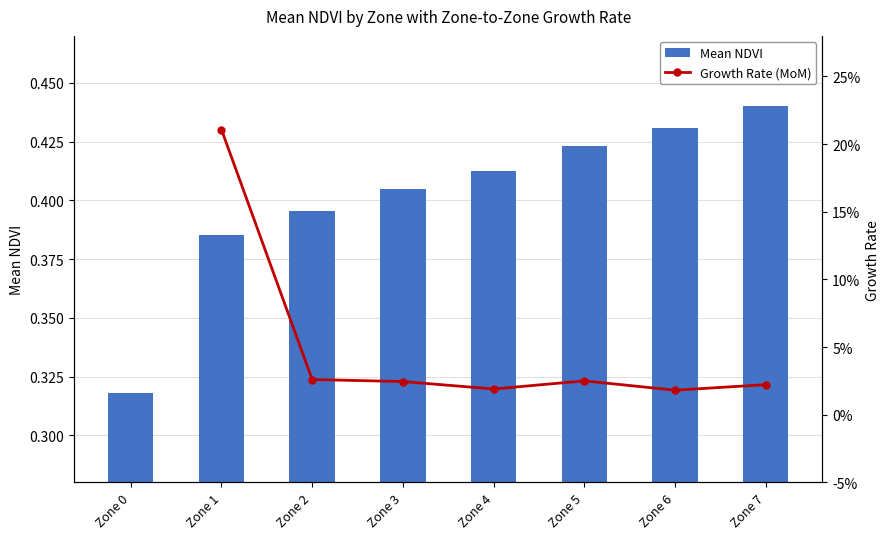

Count the number of categories in the chart.

8